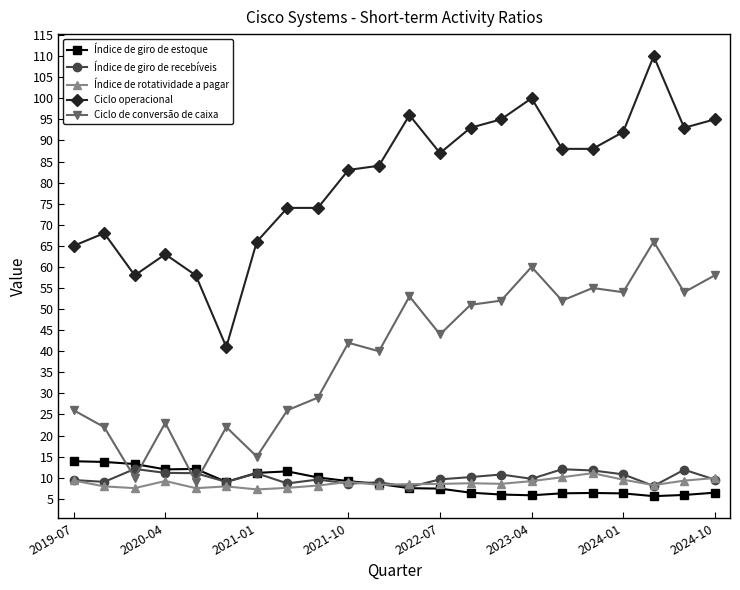

What is the value of the Índice de giro de estoque point at the 18th from the left?

6.4